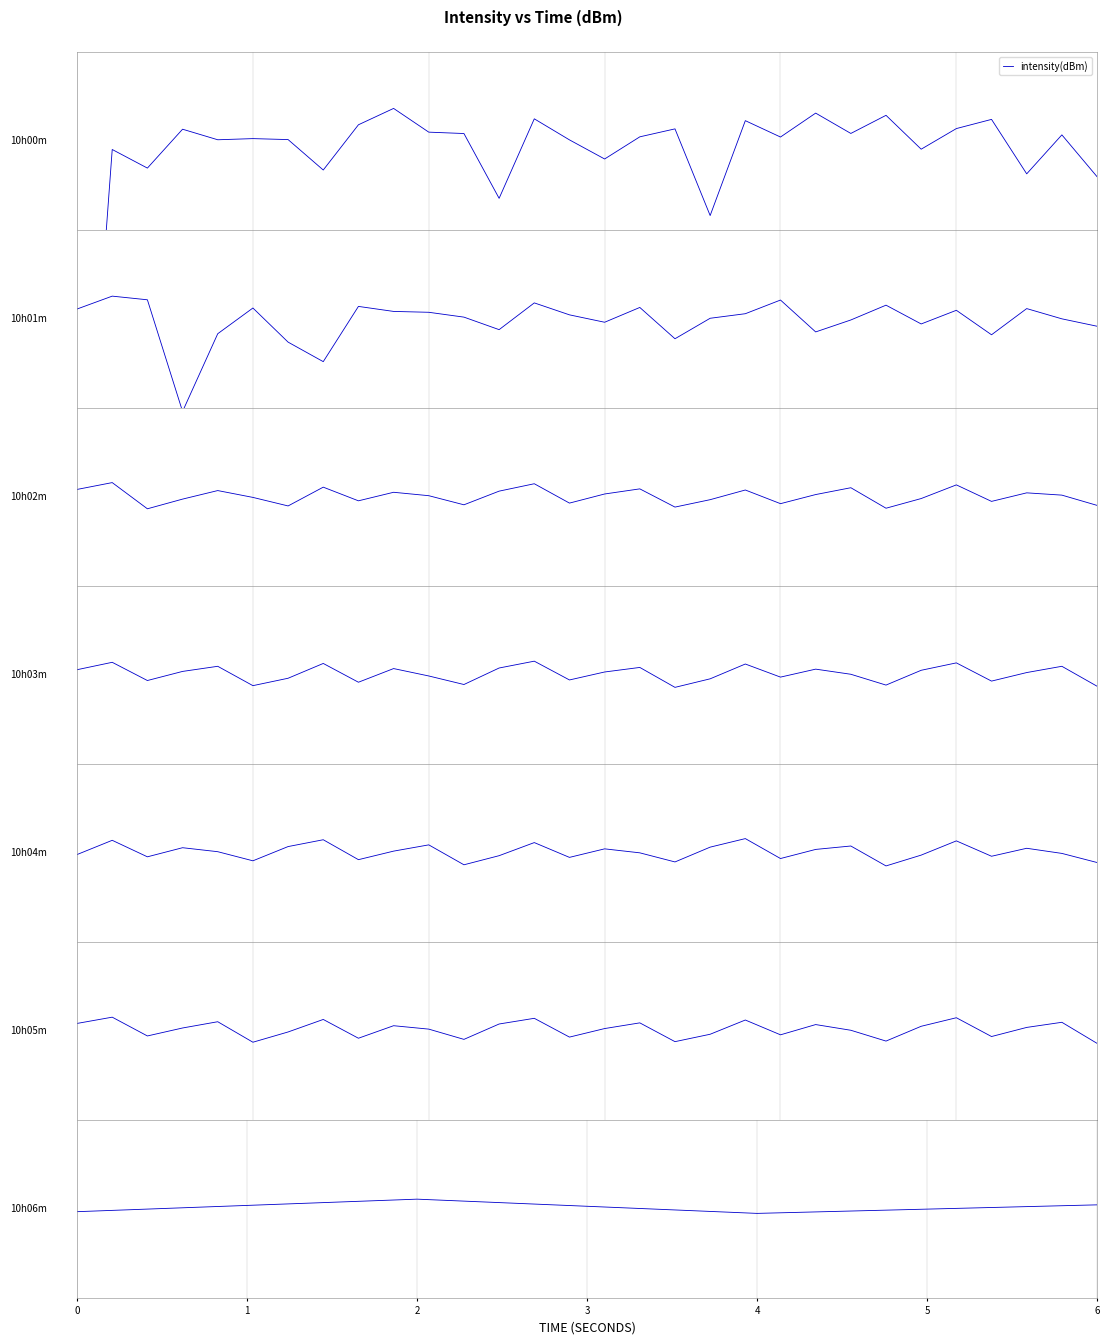

The chart shows a value of 0.4 at 6. True or false?

False